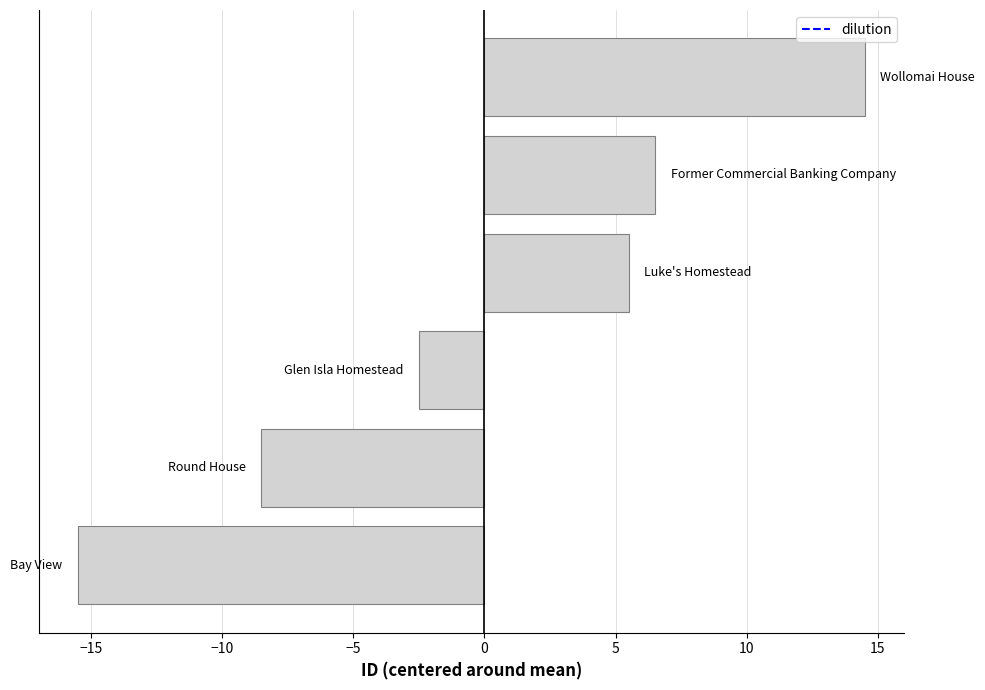

Reading top to bottom, extract all data points from this chart.

14.5	6.5	5.5	-2.5	-8.5	-15.5